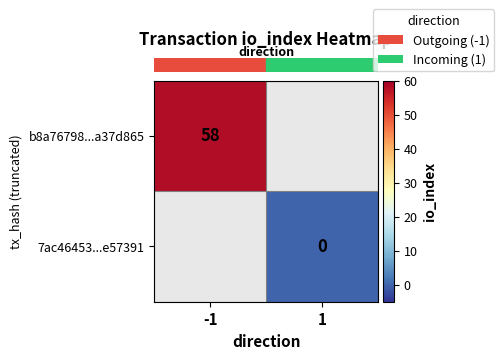

Which series has the largest range (max minus min)?

row_0